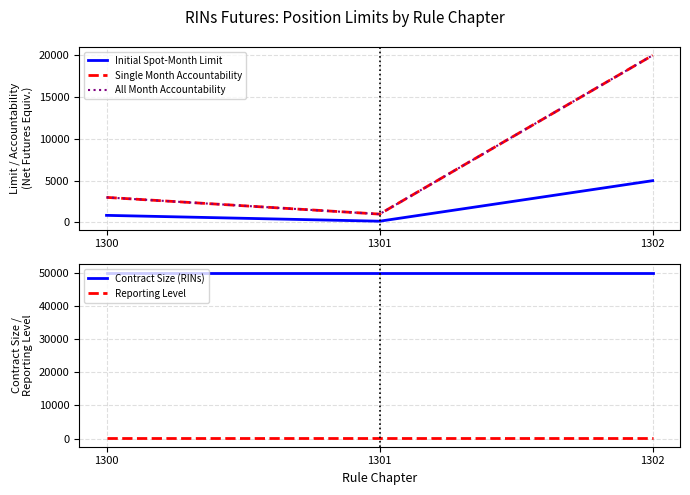

Between 1300 and 1301, which series saw the biggest shift?

Single Month Accountability